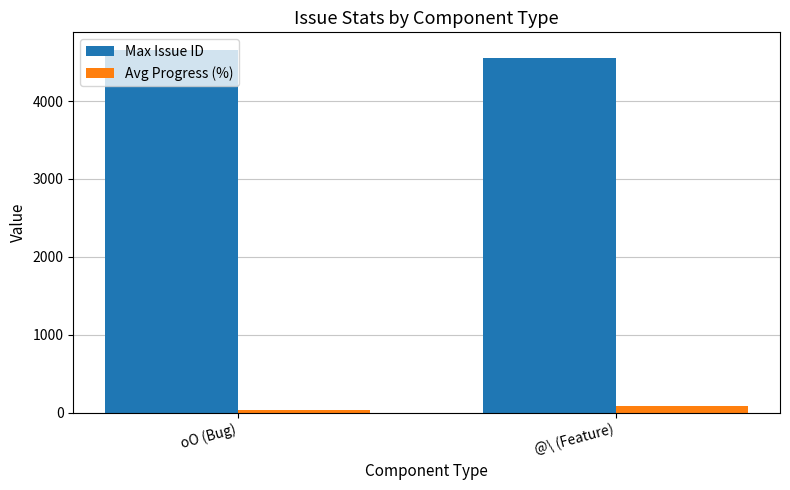

What are all the series names shown in the legend?

Max Issue ID, Avg Progress (%)